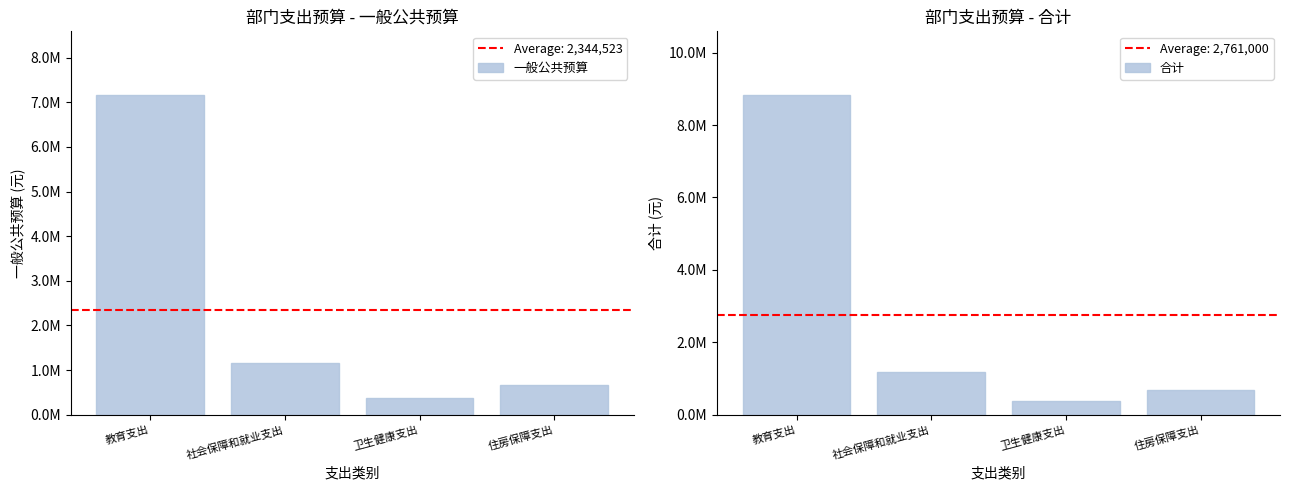

What are all the series names shown in the legend?

一般公共预算, 合计